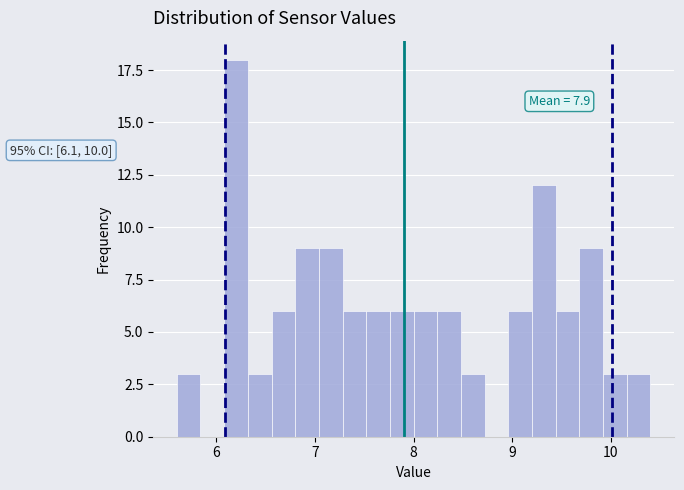

Around what value on the x-axis is the tallest bar? Give the approximate position of its centre, as read against the axis.

6.2